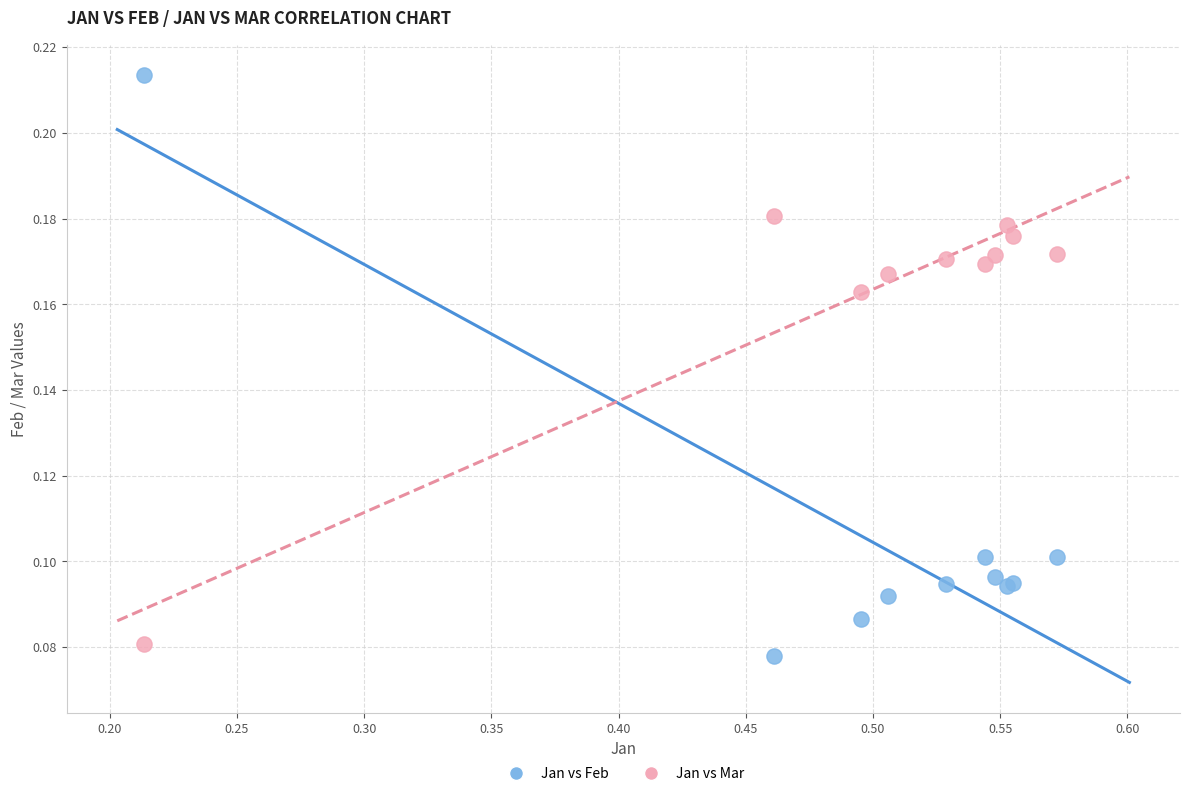

Which series has the largest Y range (max minus min)?

Jan vs Feb